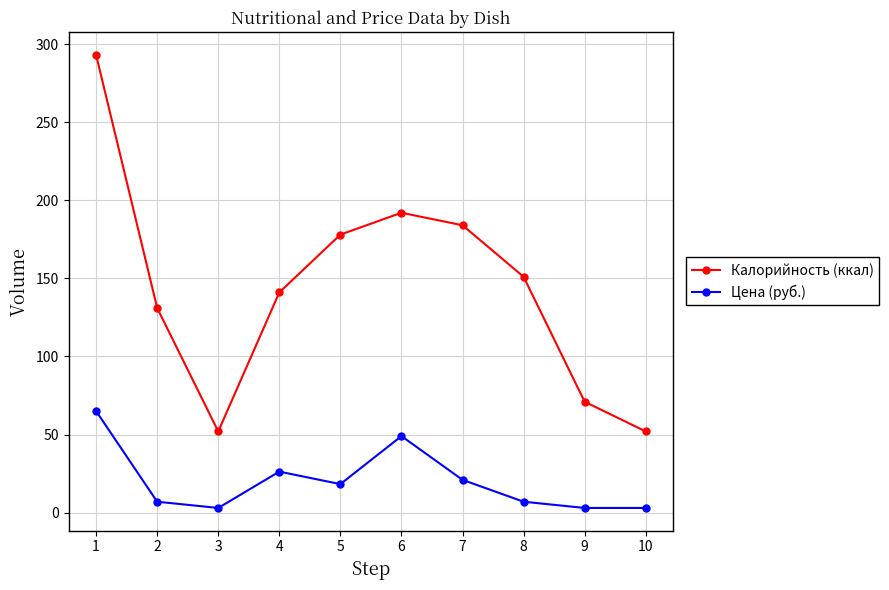

Reading left to right, list all the values displayed in this chart.

Калорийность (ккал): 293.0	131.0	52.0	141.0	178.0	192.0	184.0	151.0	71.0	52.0
Цена (руб.): 65.0	7.0	3.0	26.3	18.3	49.0	21.0	7.0	3.0	3.0